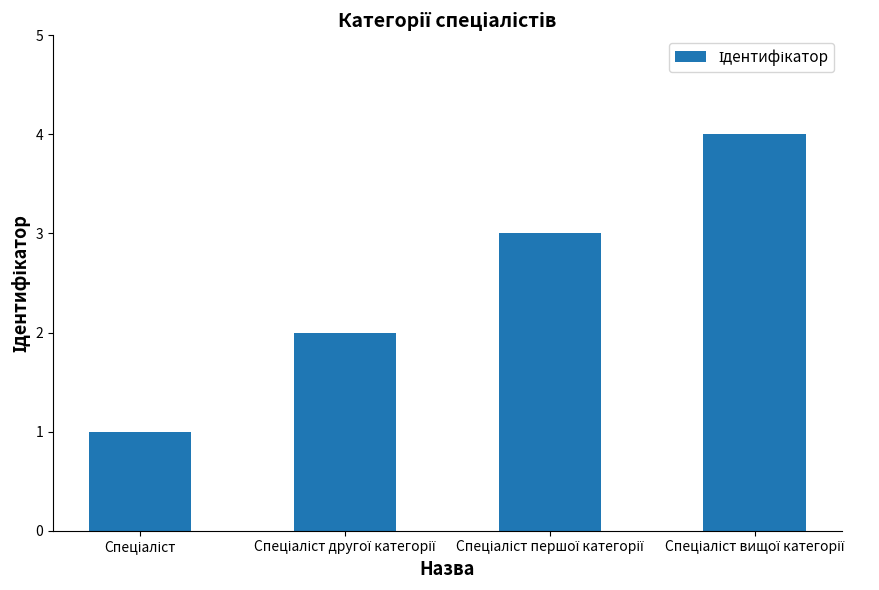

What is the difference between the maximum and minimum values?

3